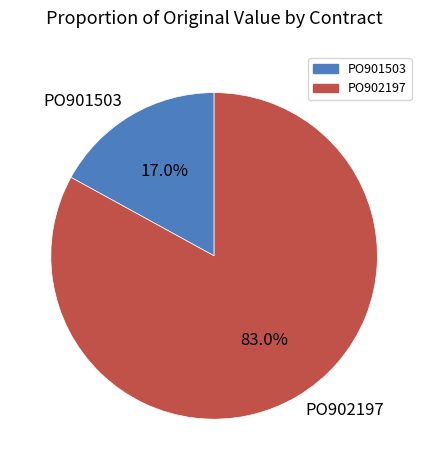

Rank the categories by value from highest to lowest.

PO902197, PO901503